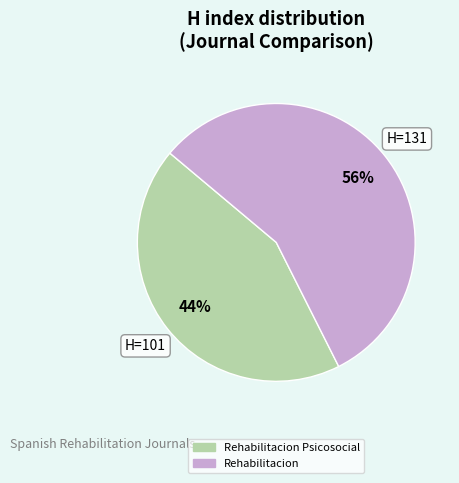

Is there a majority slice in this chart?

Yes